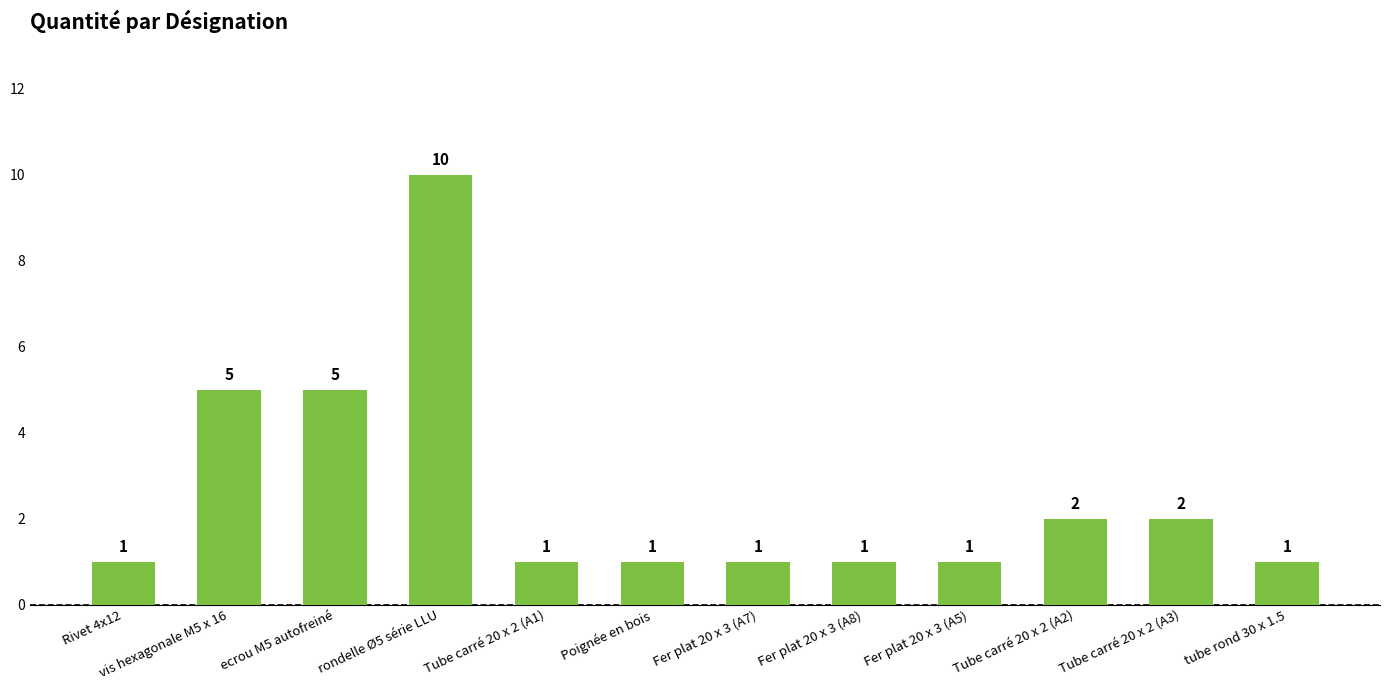

The chart shows a value of 1 at Poignée en bois. True or false?

True